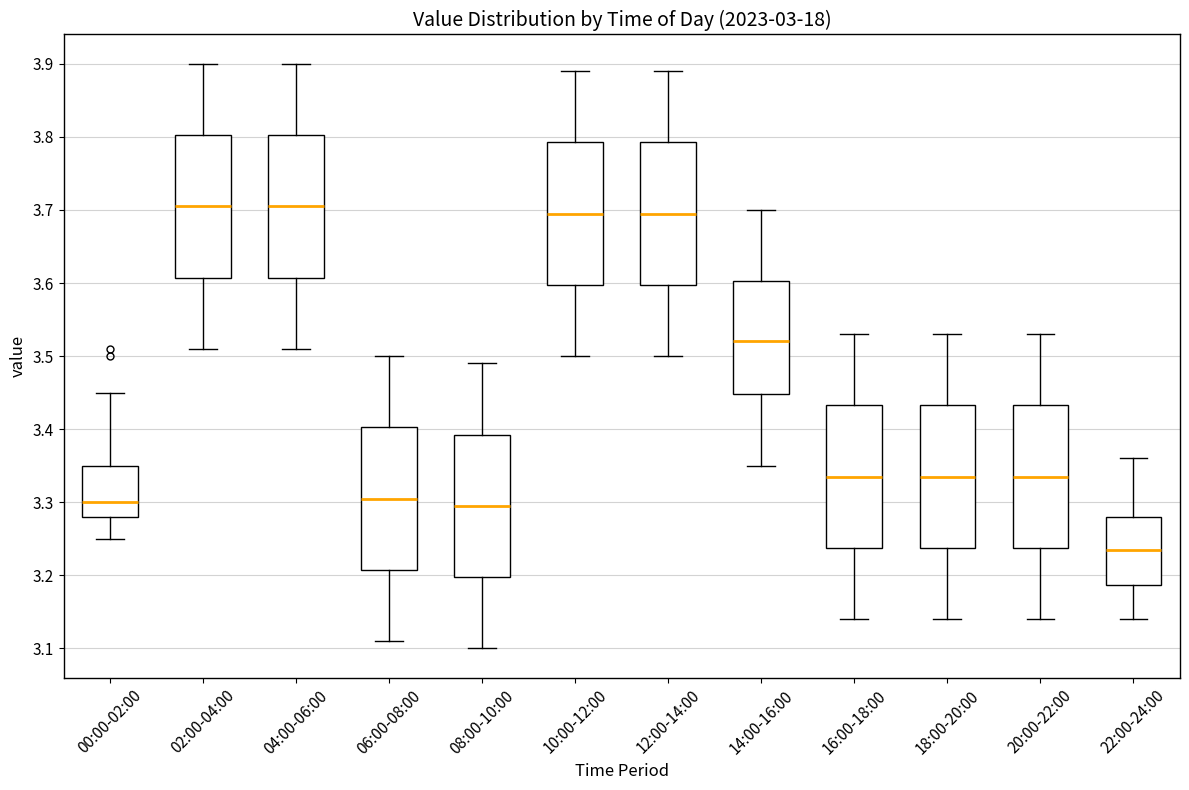

Reading left to right, transcribe this box plot: for each box, give where its median line is, the range the box spans, and where its two whiskers end, as read against the y-axis. The values are not printed on the chart, so give them approximately, as read against the axis.

00:00-02:00: median 3.30, box 3.28 to 3.35, whiskers 3.25 to 3.45
02:00-04:00: median 3.71, box 3.61 to 3.80, whiskers 3.51 to 3.90
04:00-06:00: median 3.71, box 3.61 to 3.80, whiskers 3.51 to 3.90
06:00-08:00: median 3.31, box 3.21 to 3.40, whiskers 3.11 to 3.50
08:00-10:00: median 3.30, box 3.20 to 3.39, whiskers 3.10 to 3.49
10:00-12:00: median 3.70, box 3.60 to 3.79, whiskers 3.50 to 3.89
12:00-14:00: median 3.70, box 3.60 to 3.79, whiskers 3.50 to 3.89
14:00-16:00: median 3.52, box 3.45 to 3.60, whiskers 3.35 to 3.70
16:00-18:00: median 3.34, box 3.24 to 3.43, whiskers 3.14 to 3.53
18:00-20:00: median 3.34, box 3.24 to 3.43, whiskers 3.14 to 3.53
20:00-22:00: median 3.34, box 3.24 to 3.43, whiskers 3.14 to 3.53
22:00-24:00: median 3.24, box 3.19 to 3.28, whiskers 3.14 to 3.36